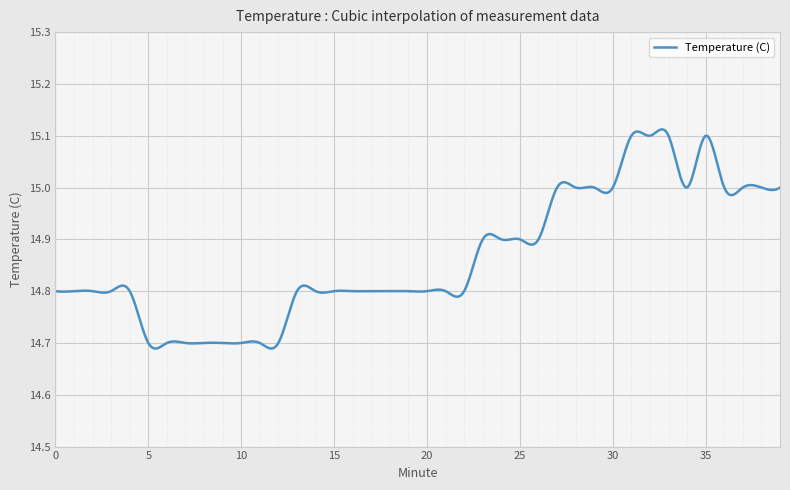

What is the difference between the maximum and minimum values?

0.4